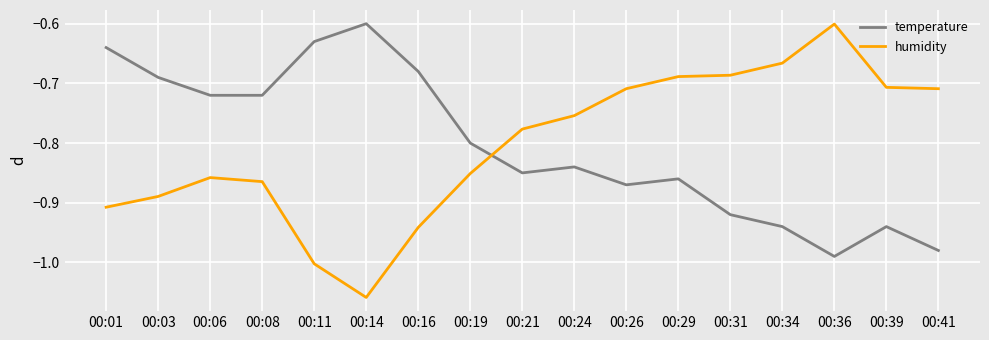

Where is temperature nearest to the value 0?

00:14